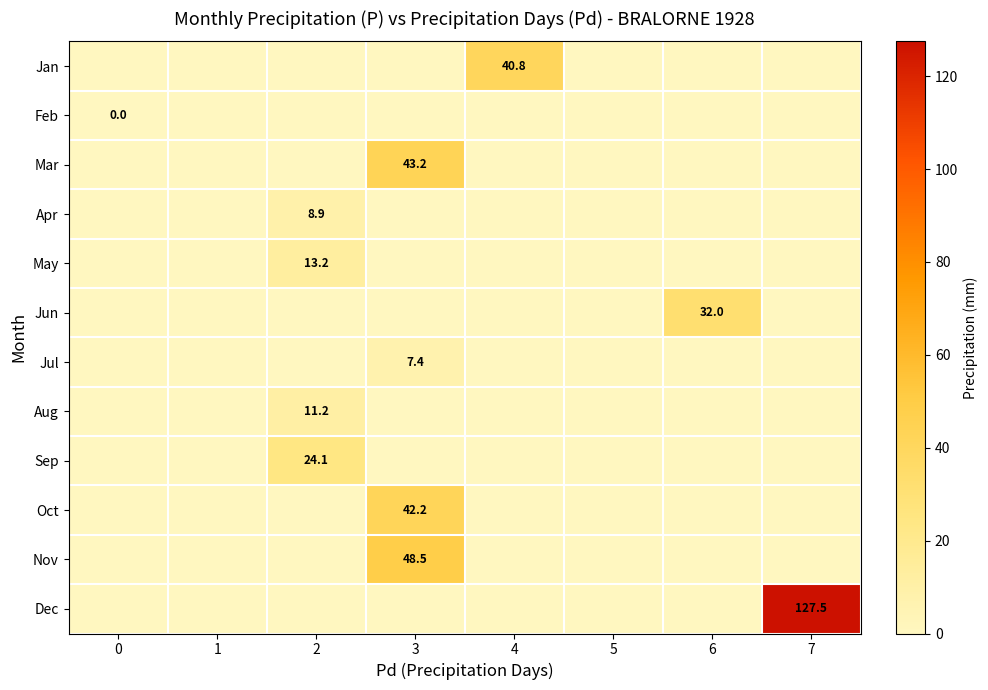

At how many categories does at least one series exceed 28?

4